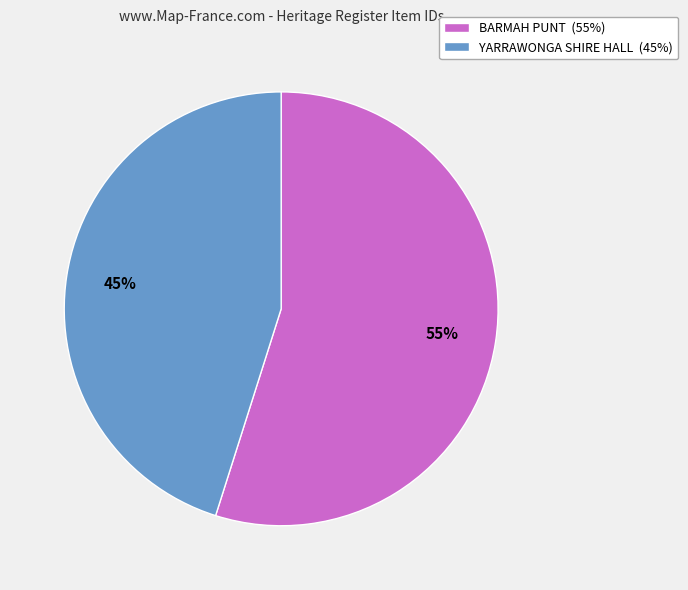

What is the smallest slice in the pie chart?

YARRAWONGA SHIRE HALL